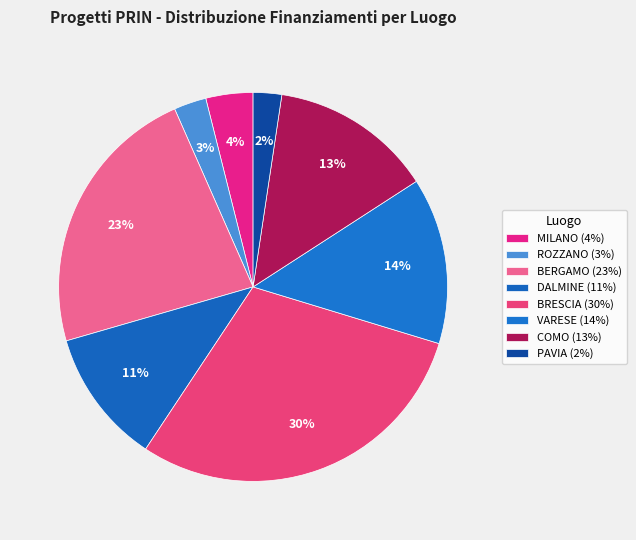

Count the number of slices in the pie.

8